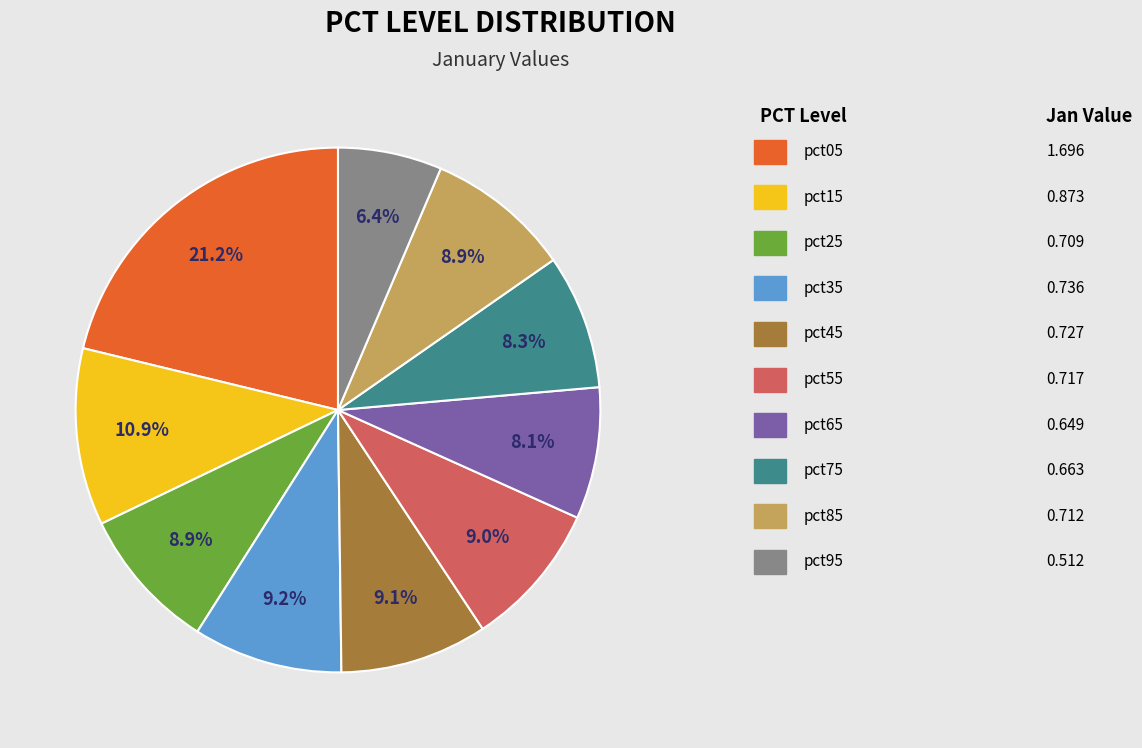

To the nearest percent, what is the average slice percentage?

10%